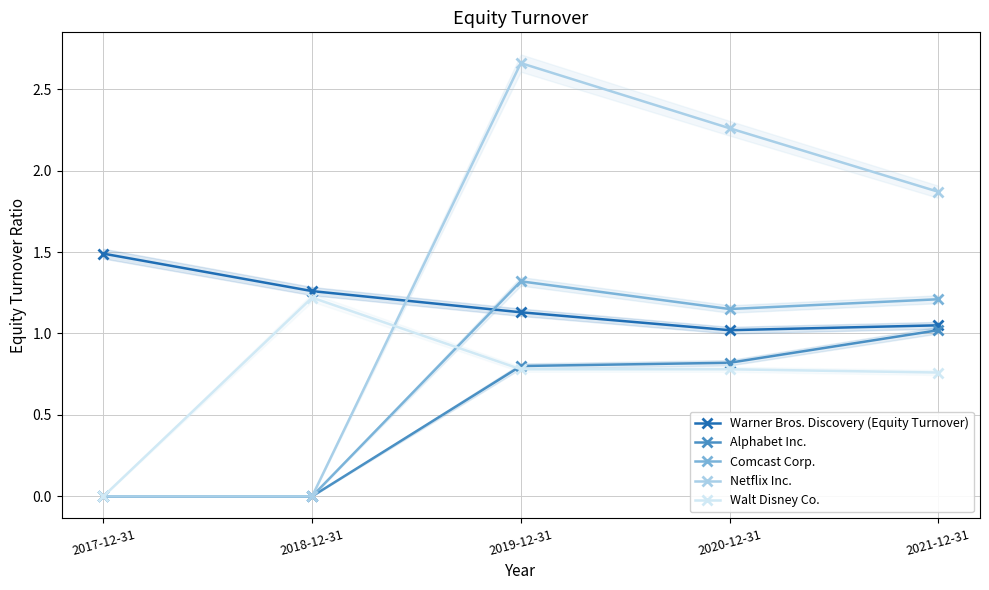

Does the chart display data point markers on the line(s)?

Yes